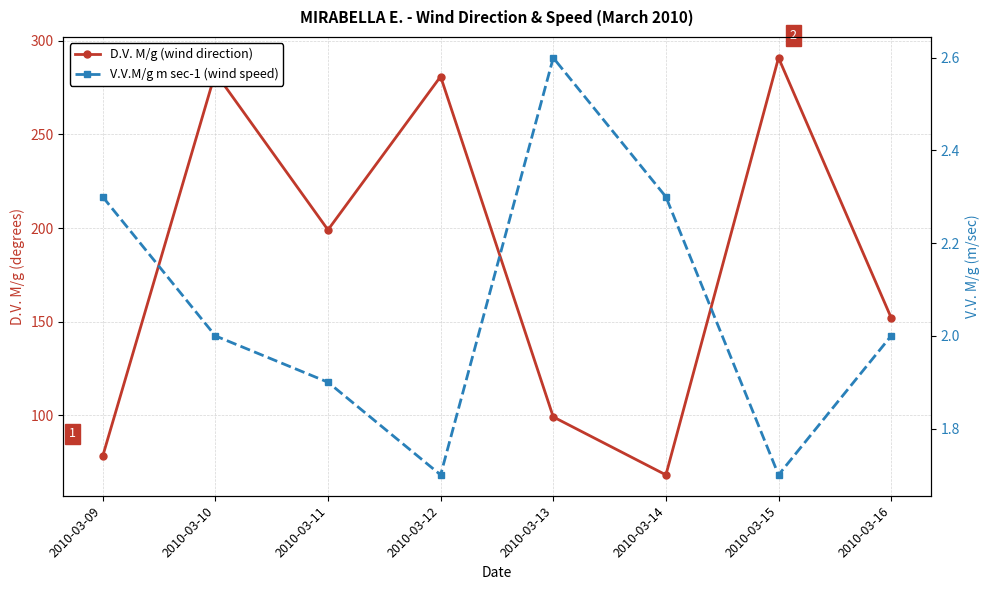

True or false: D.V. M/g (wind direction) has a value of 78.0 at 2010-03-09.

True